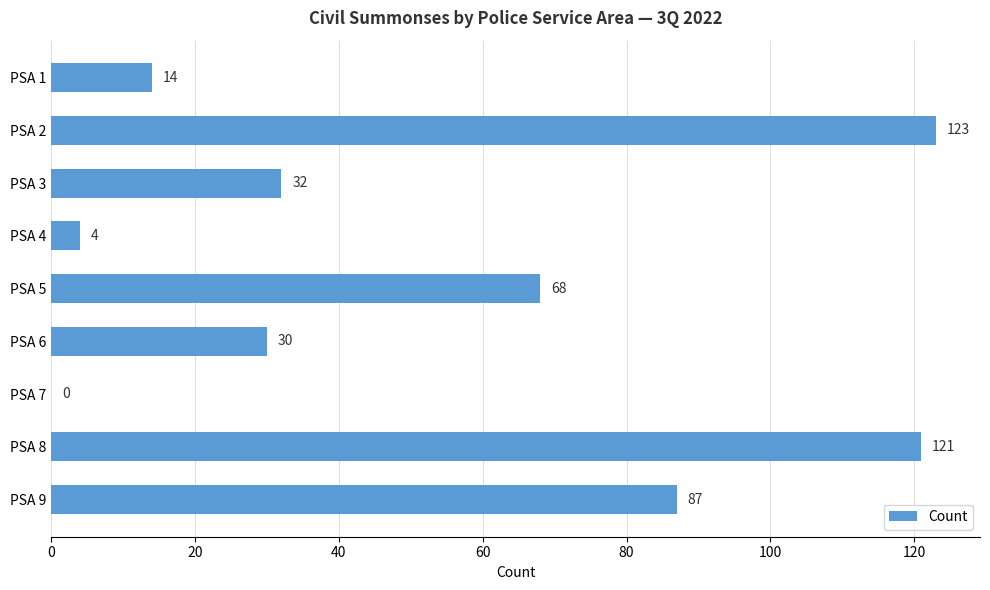

Which label corresponds to the largest value in the chart?

PSA 2